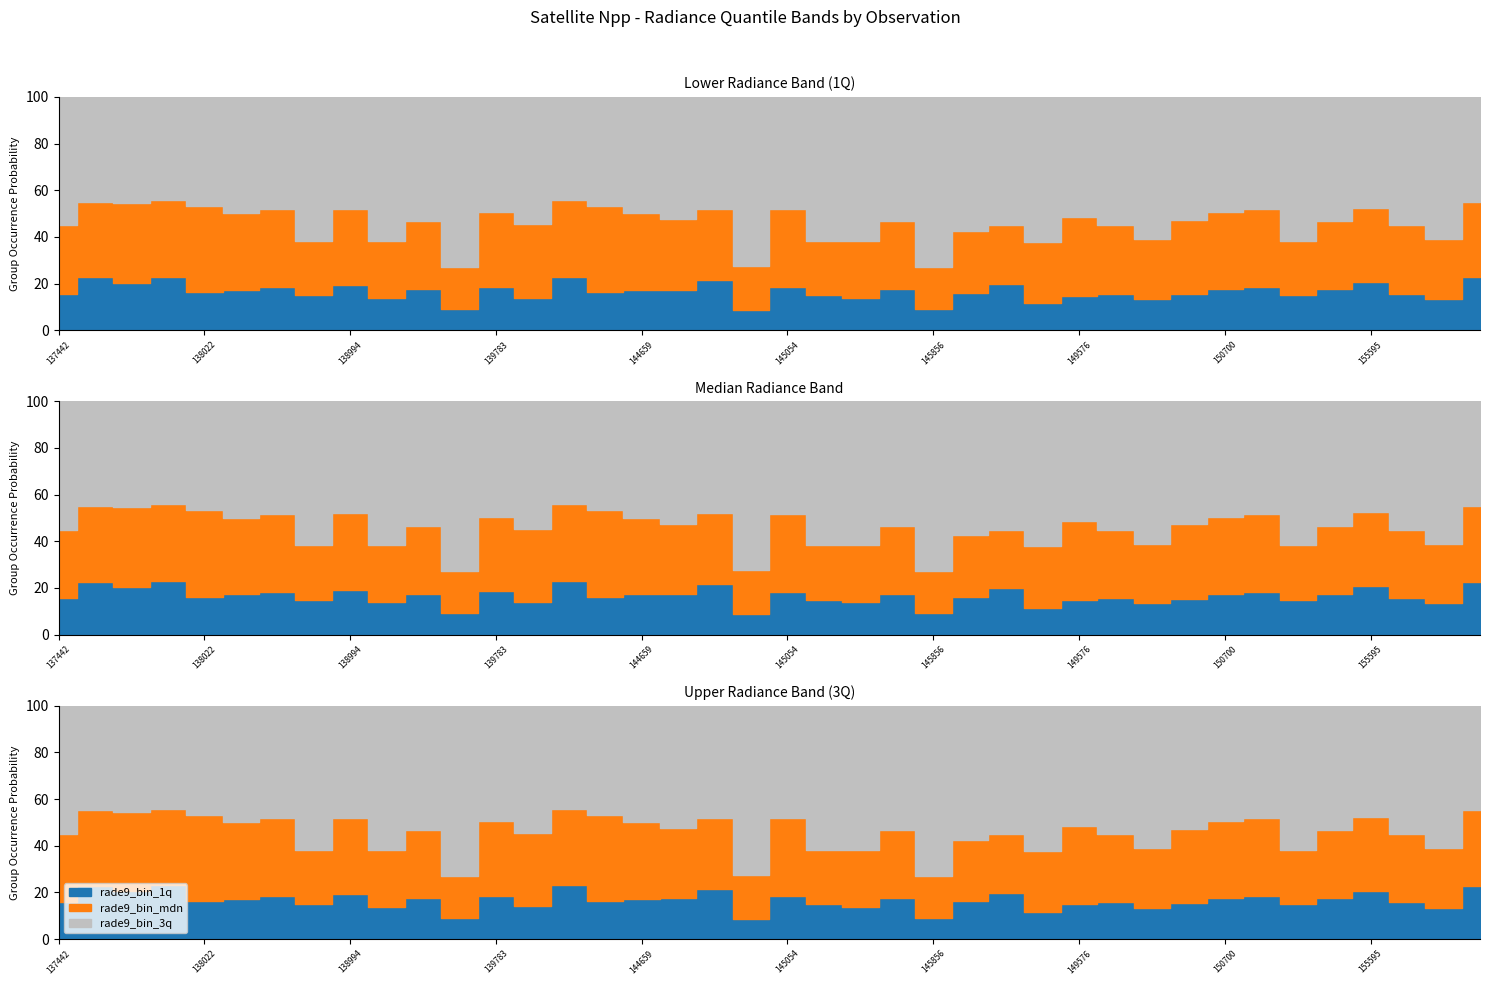

What is the average value of the rade9_bin_mdn series?

29.2